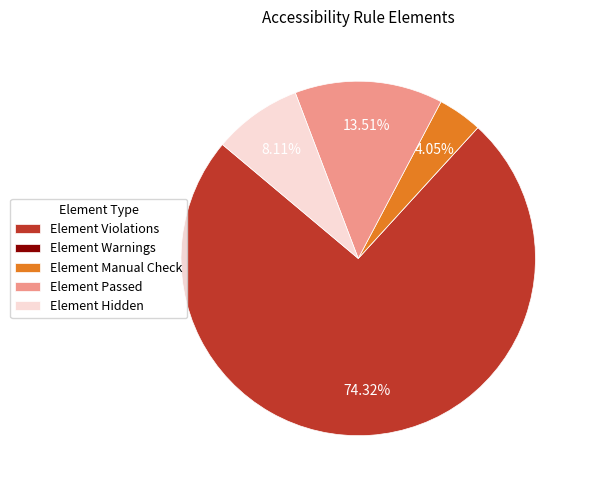

Between Element Manual Check and Element Violations, which is larger?

Element Violations